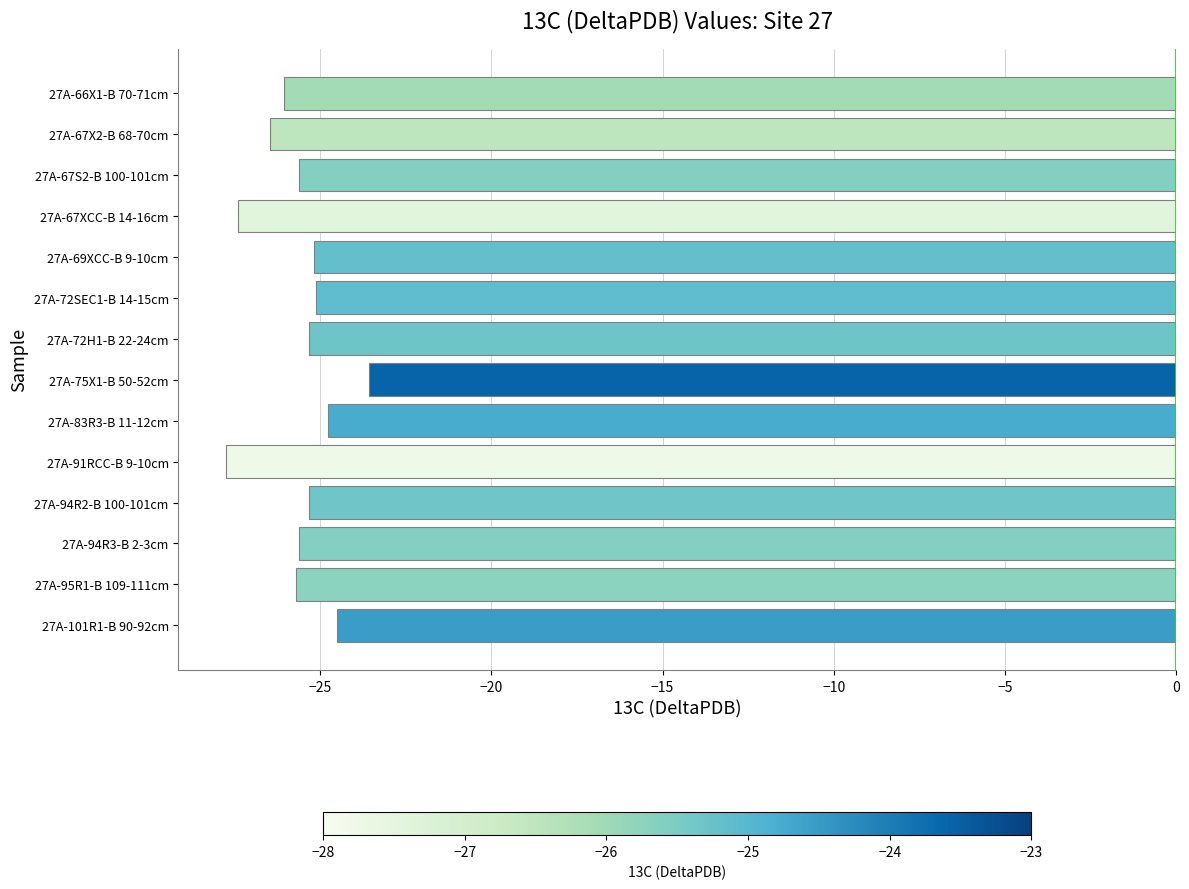

Which has a higher value, 27A-66X1-B 70-71cm or 27A-72SEC1-B 14-15cm?

27A-72SEC1-B 14-15cm